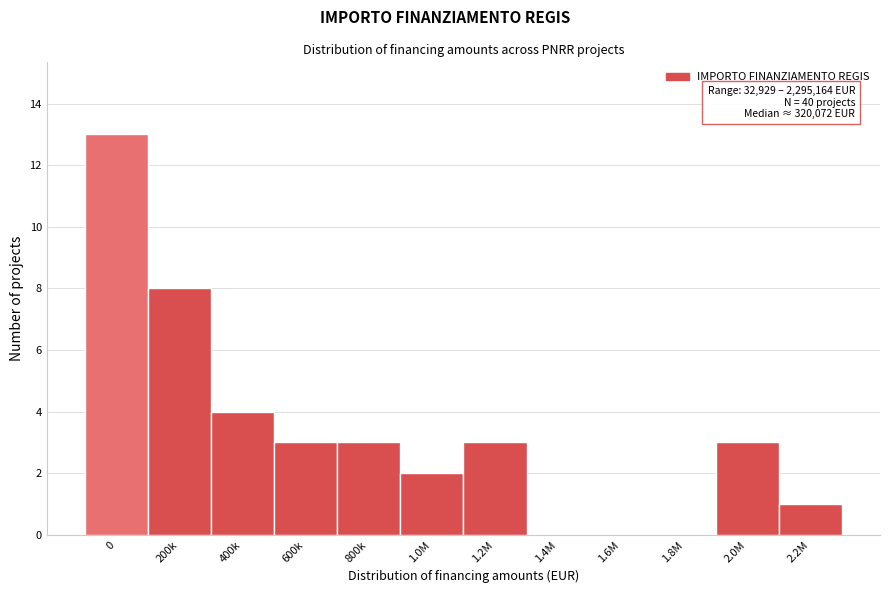

Reading left to right, transcribe all the data shown in this chart.

0=13	200k=8	400k=4	600k=3	800k=3	1.0M=2	1.2M=3	1.4M=0	1.6M=0	1.8M=0	2.0M=3	2.2M=1